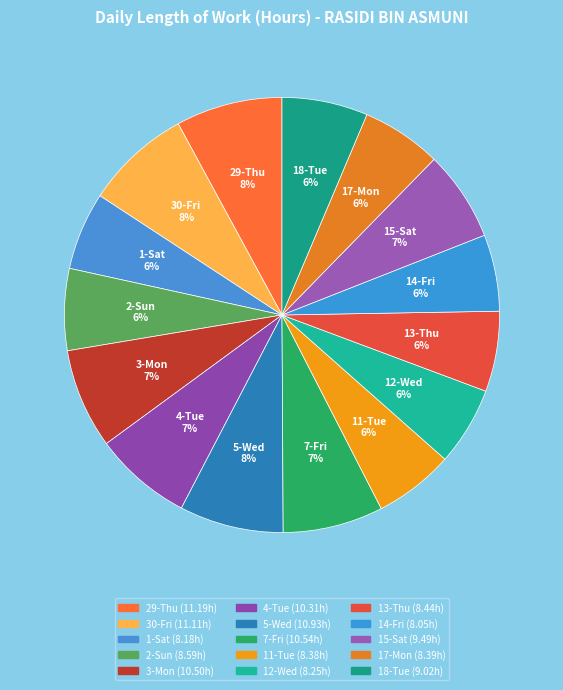

What percentage is the 4-Tue slice, to the nearest percent?

7%